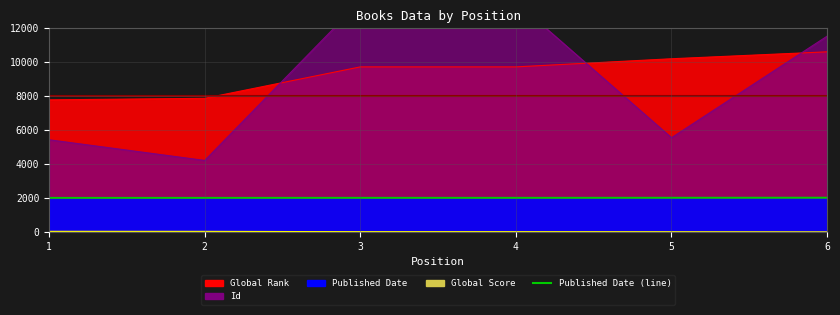

List the labels in order of value, smallest first.

1, 2, 3, 4, 5, 6